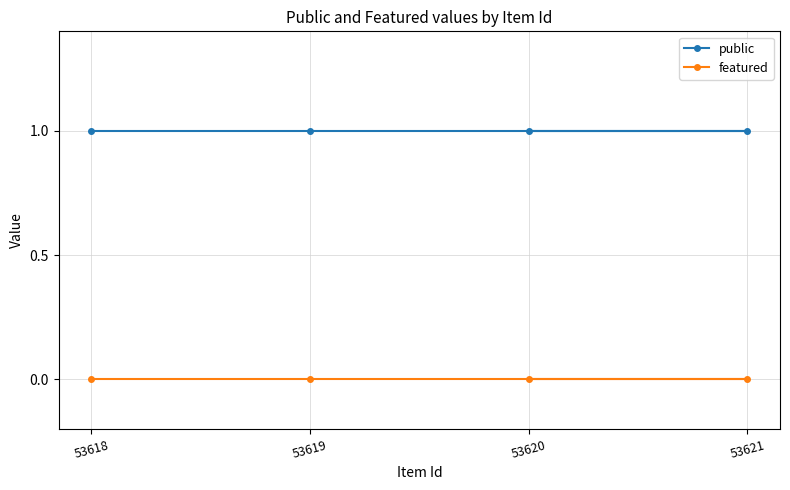

At which label is featured closest to 0?

53618